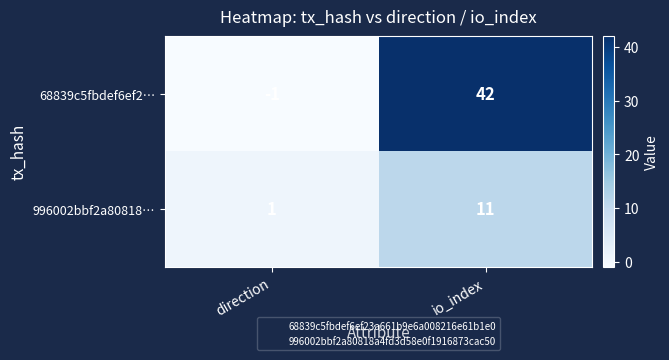

The value of 68839c5fbdef6ef2… at io_index is 58. True or false?

False